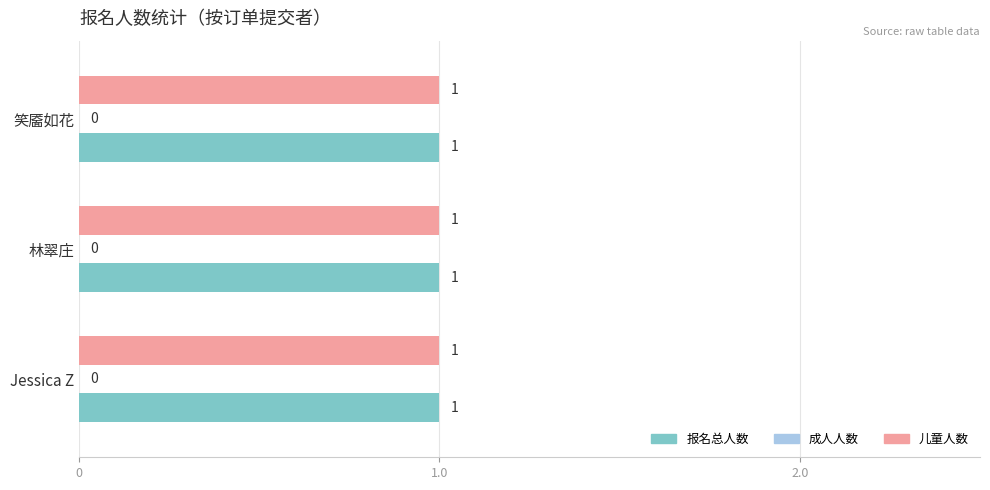

What are all the series names shown in the legend?

报名总人数, 成人人数, 儿童人数